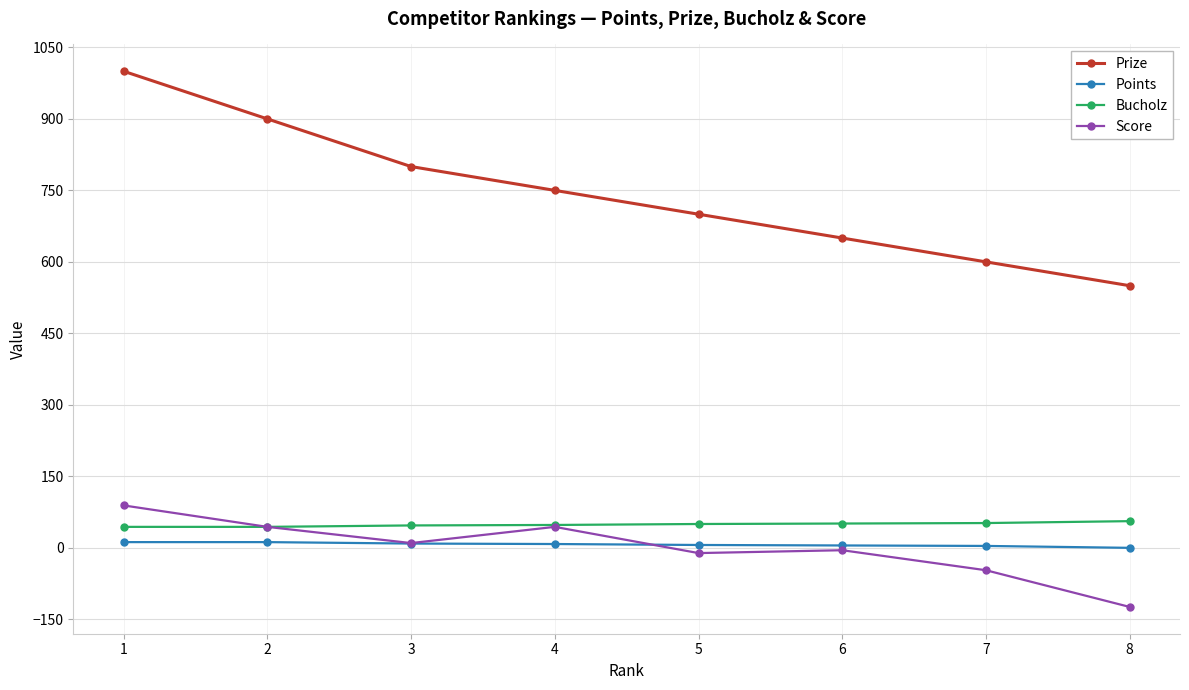

Which series has the widest spread of values?

Prize